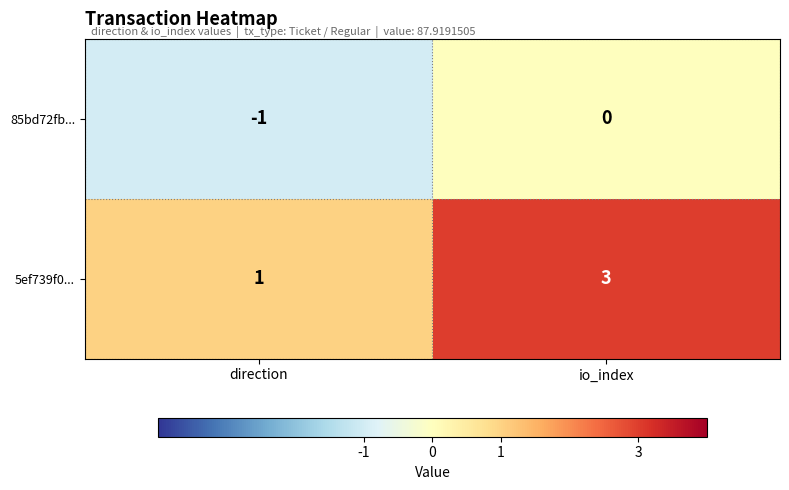

True or false: 85bd72fb... has a value of 1 at io_index.

False